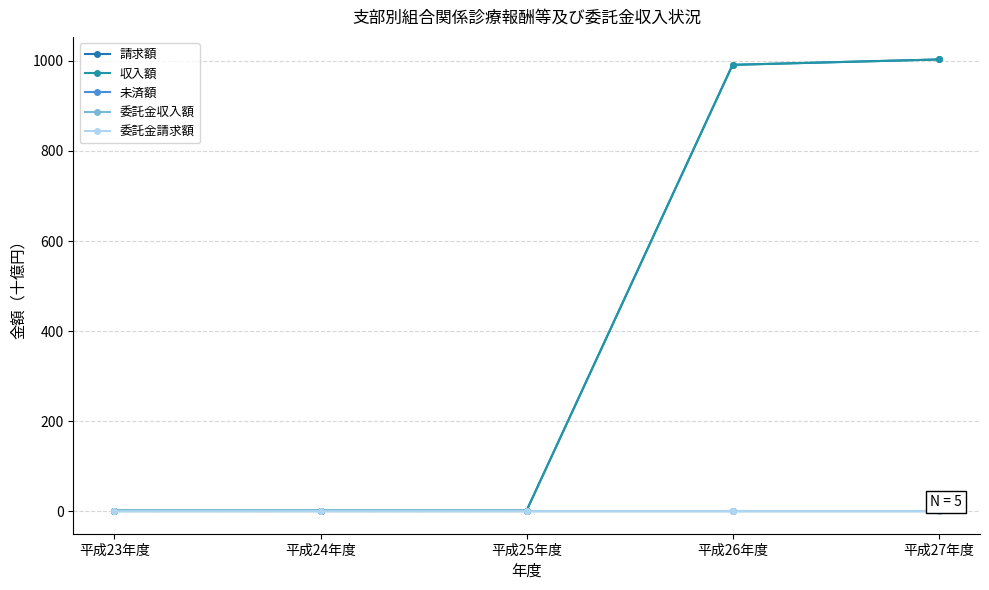

At 平成27年度, list the series in order from largest to smallest.

請求額, 収入額, 委託金収入額, 委託金請求額, 未済額